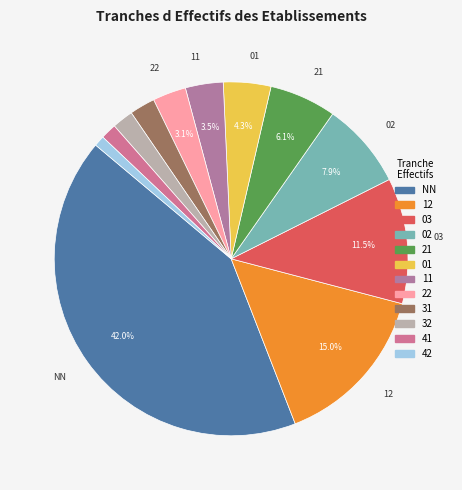

What percentage is the 02 slice, to the nearest percent?

8%